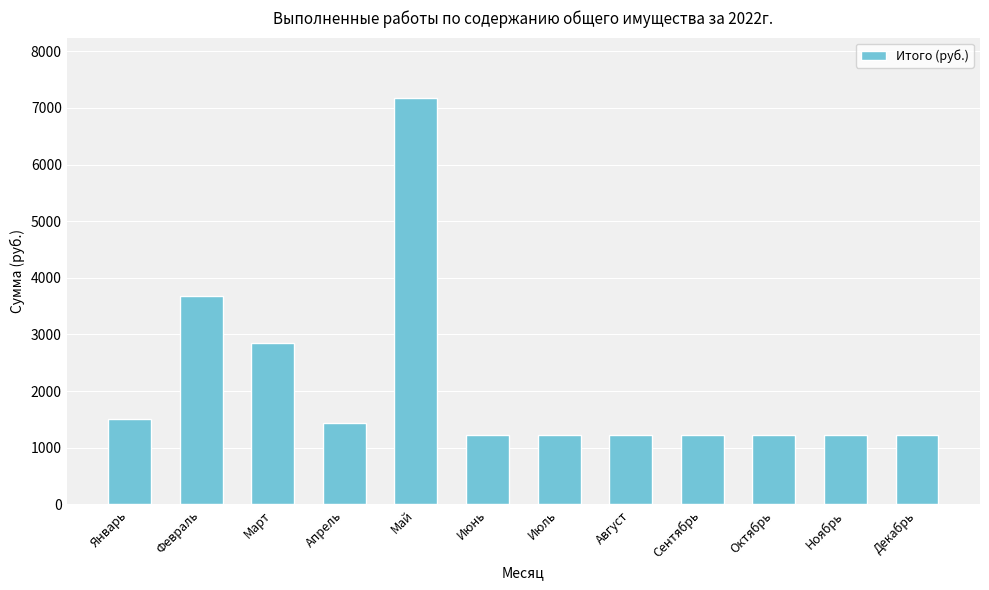

What is the ratio of the value at Декабрь to the value at Ноябрь?

1.0